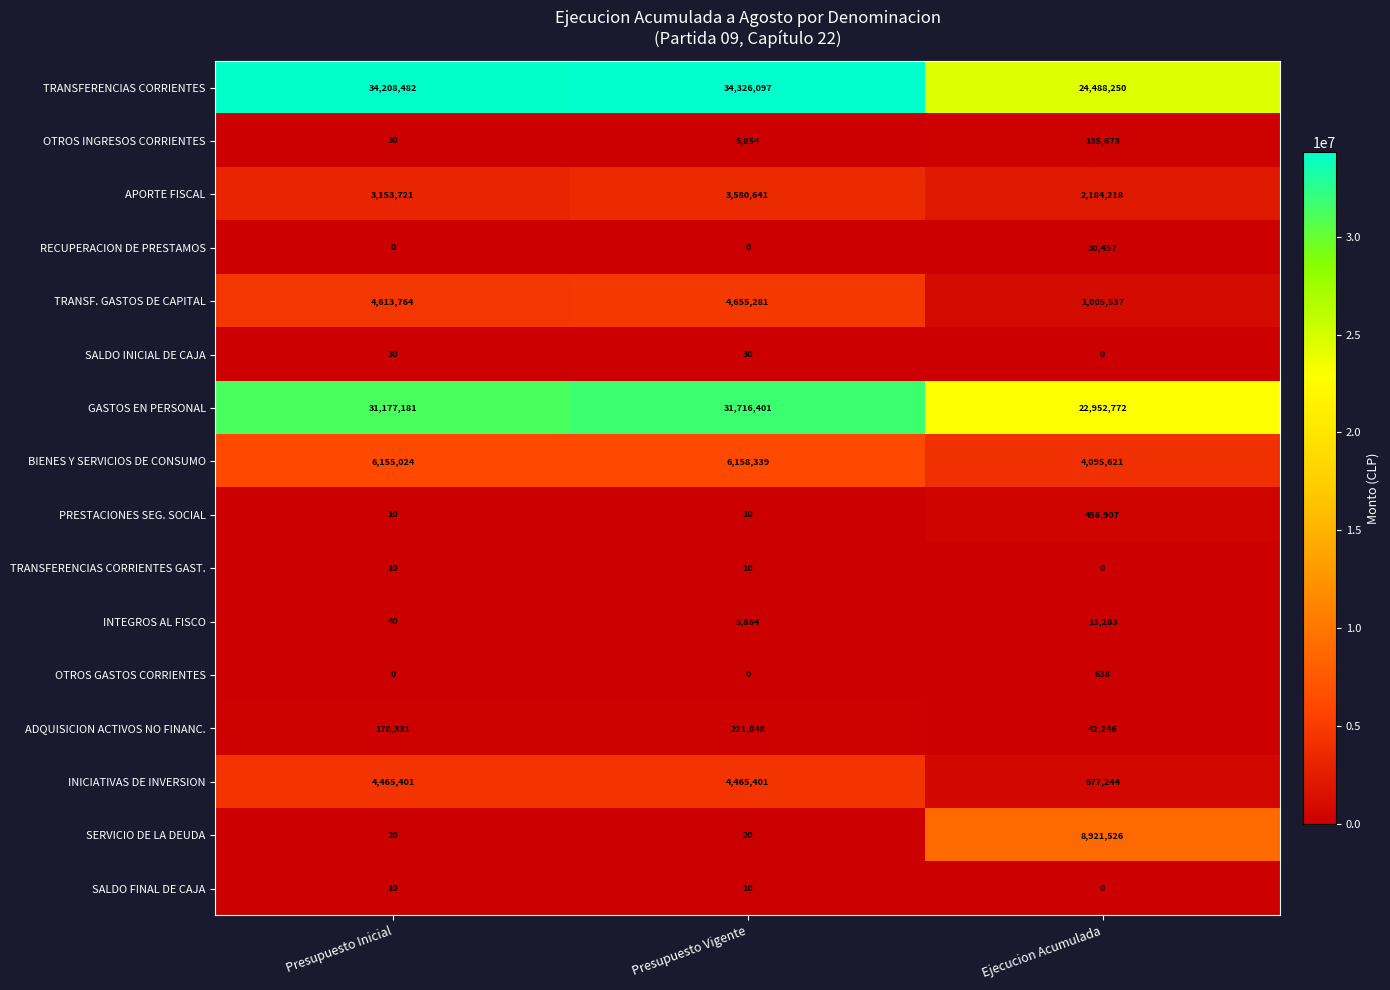

How many series are shown in this chart?

16